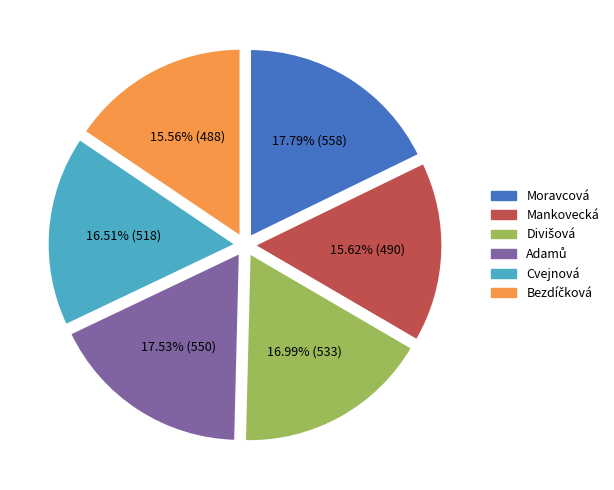

To the nearest percent, what portion does Cvejnová represent?

17%